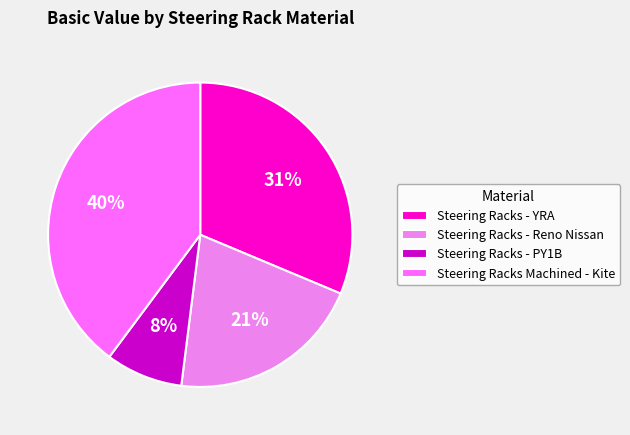

Which slice is the largest?

Steering Racks Machined - Kite